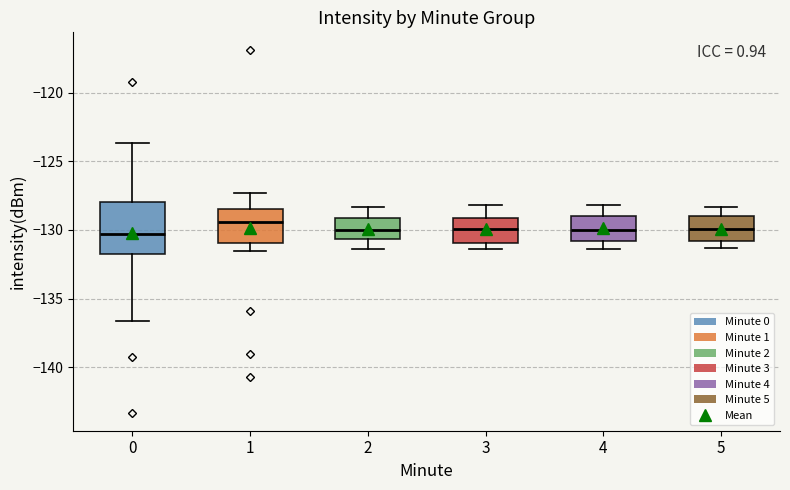

Reading left to right, transcribe this box plot: for each box, give where its median line is, the range the box spans, and where its two whiskers end, as read against the y-axis. The values are not printed on the chart, so give them approximately, as read against the axis.

0: median -130.5, box -132.0 to -128.0, whiskers -136.5 to -123.5
1: median -129.5, box -131.0 to -128.5, whiskers -131.5 to -127.5
2: median -130.0, box -130.5 to -129.0, whiskers -131.5 to -128.5
3: median -130.0, box -131.0 to -129.0, whiskers -131.5 to -128.0
4: median -130.0, box -131.0 to -129.0, whiskers -131.5 to -128.0
5: median -130.0, box -131.0 to -129.0, whiskers -131.5 to -128.5